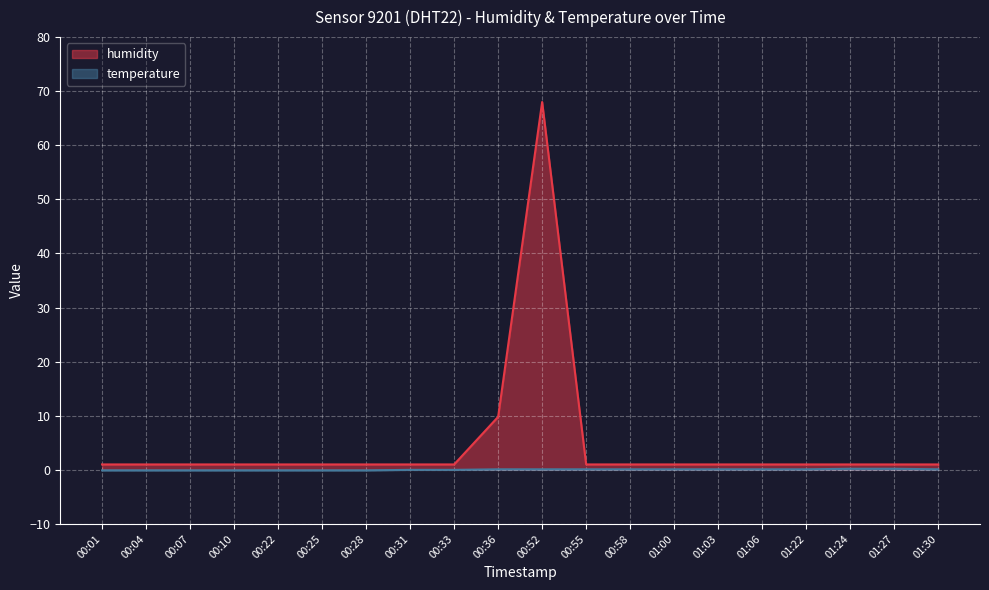

Rank the categories by value from lowest to highest.

00:01, 00:04, 00:07, 00:10, 00:22, 00:25, 00:28, 00:31, 00:33, 00:55, 00:58, 01:00, 01:03, 01:06, 01:22, 01:24, 01:27, 01:30, 00:36, 00:52